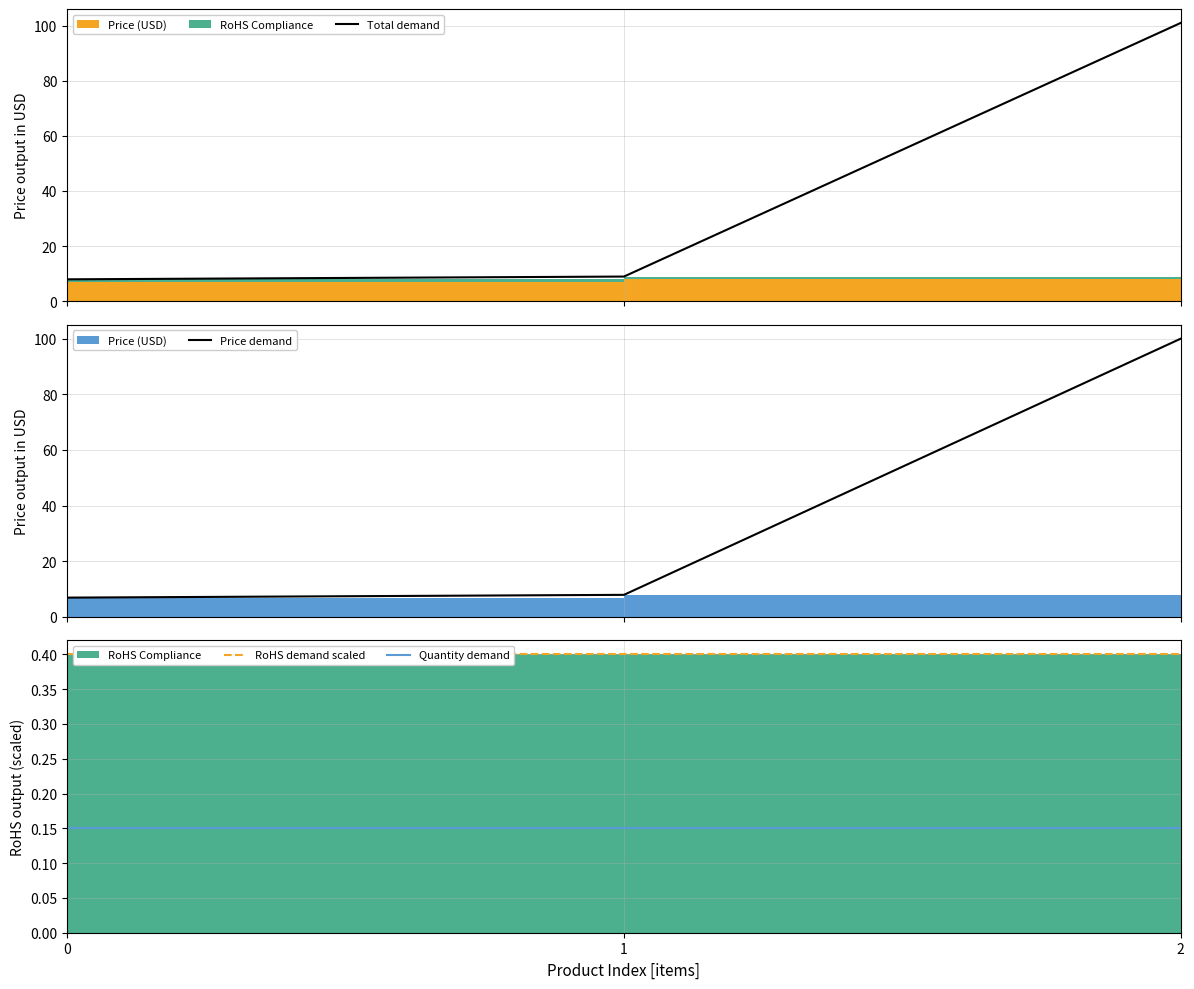

Which series has the widest spread of values?

Total demand